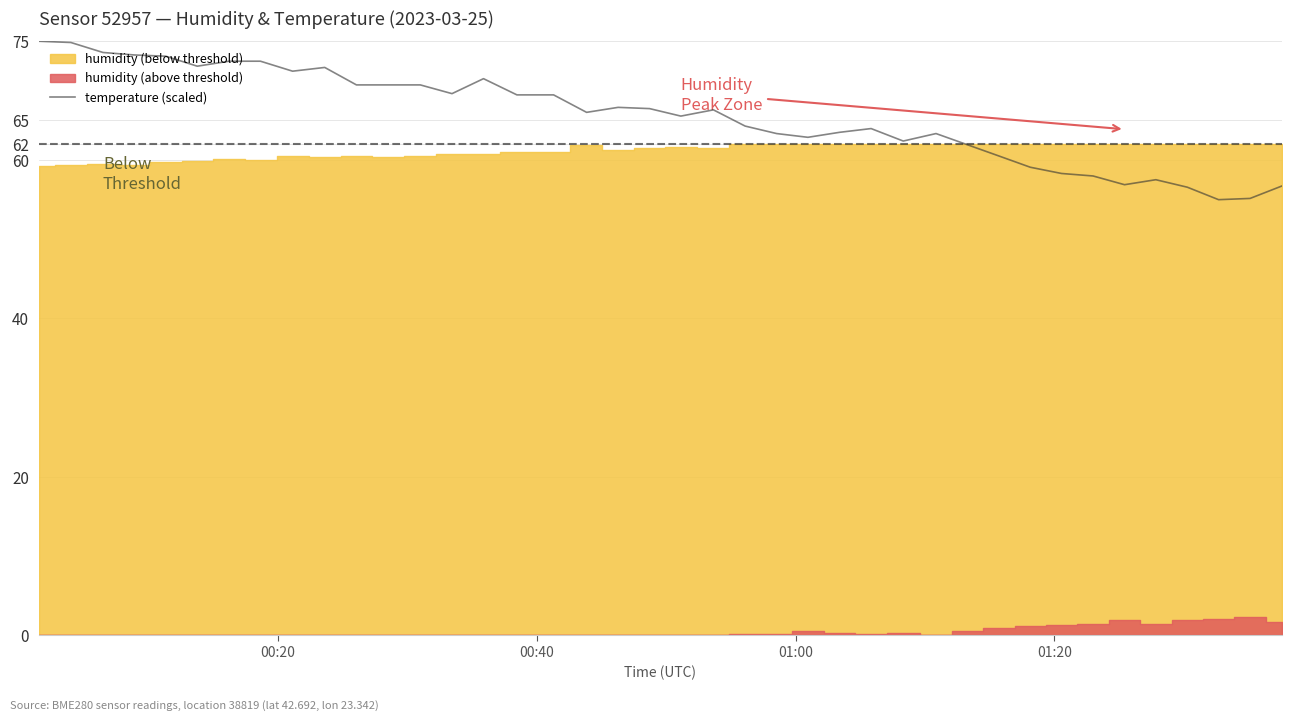

At which label does the data first exceed 66?

00:20